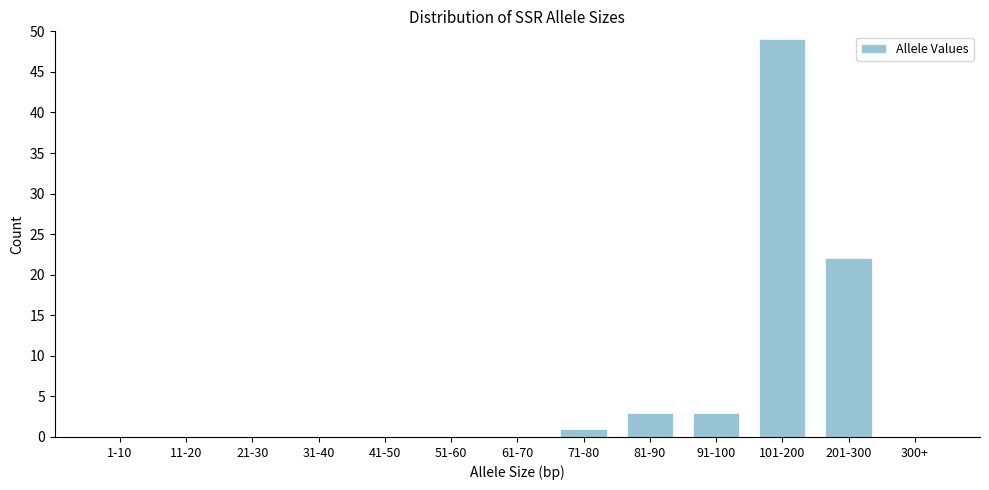

Reading left to right, list all the values displayed in this chart.

1-10=0	11-20=0	21-30=0	31-40=0	41-50=0	51-60=0	61-70=0	71-80=1	81-90=3	91-100=3	101-200=49	201-300=22	300+=0